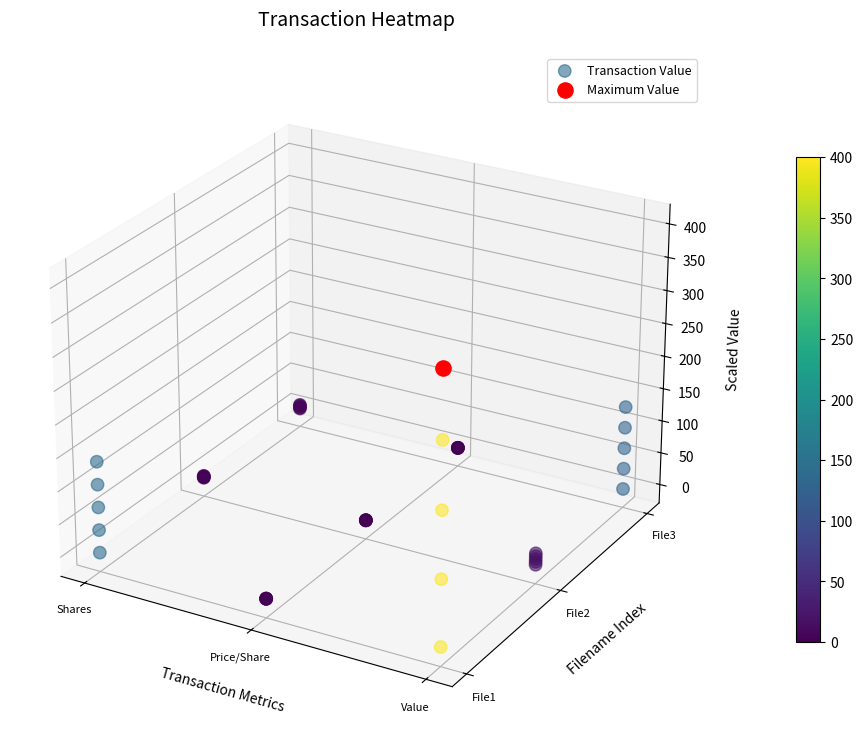

The value at 6 is -0.0. True or false?

True